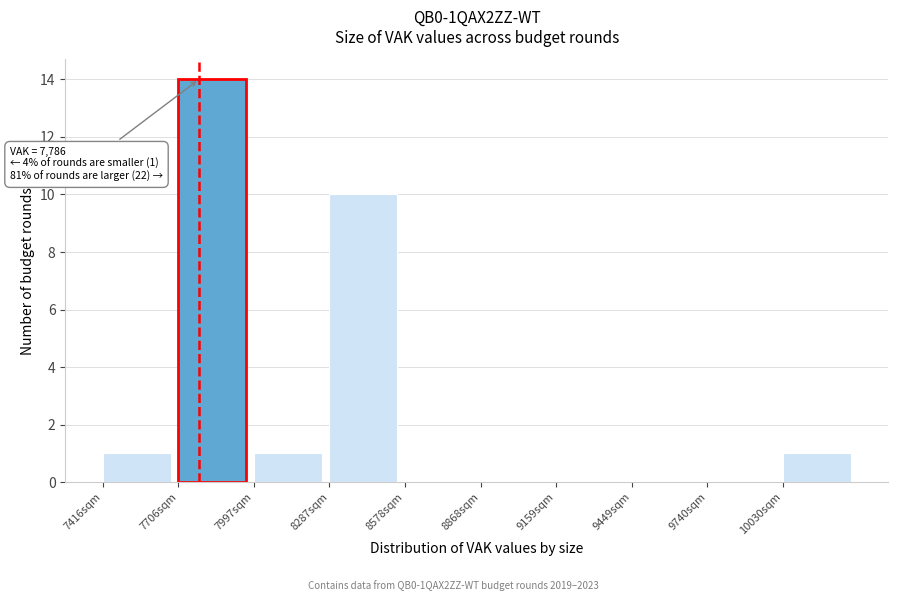

Which range on the x-axis has the tallest bar?

7700 to 8000